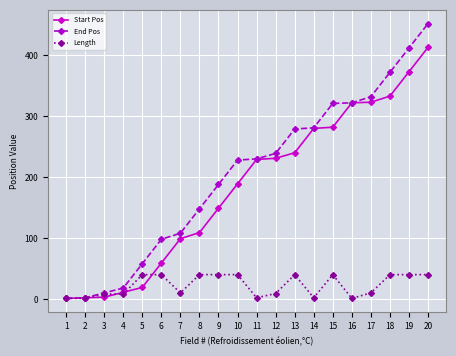

At which category is the sum across all series the highest?

20